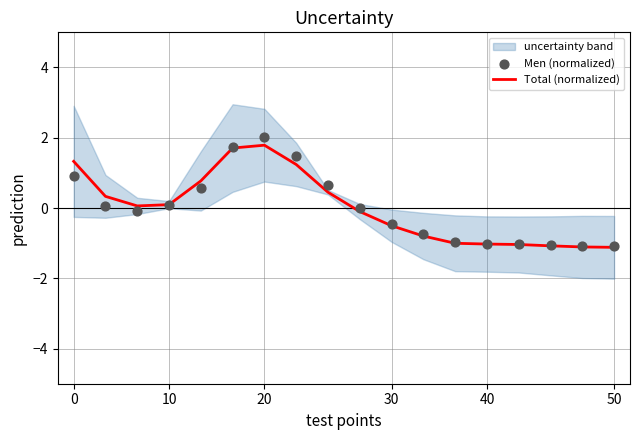

What is the lowest value of the Total (normalized) series?

-1.1